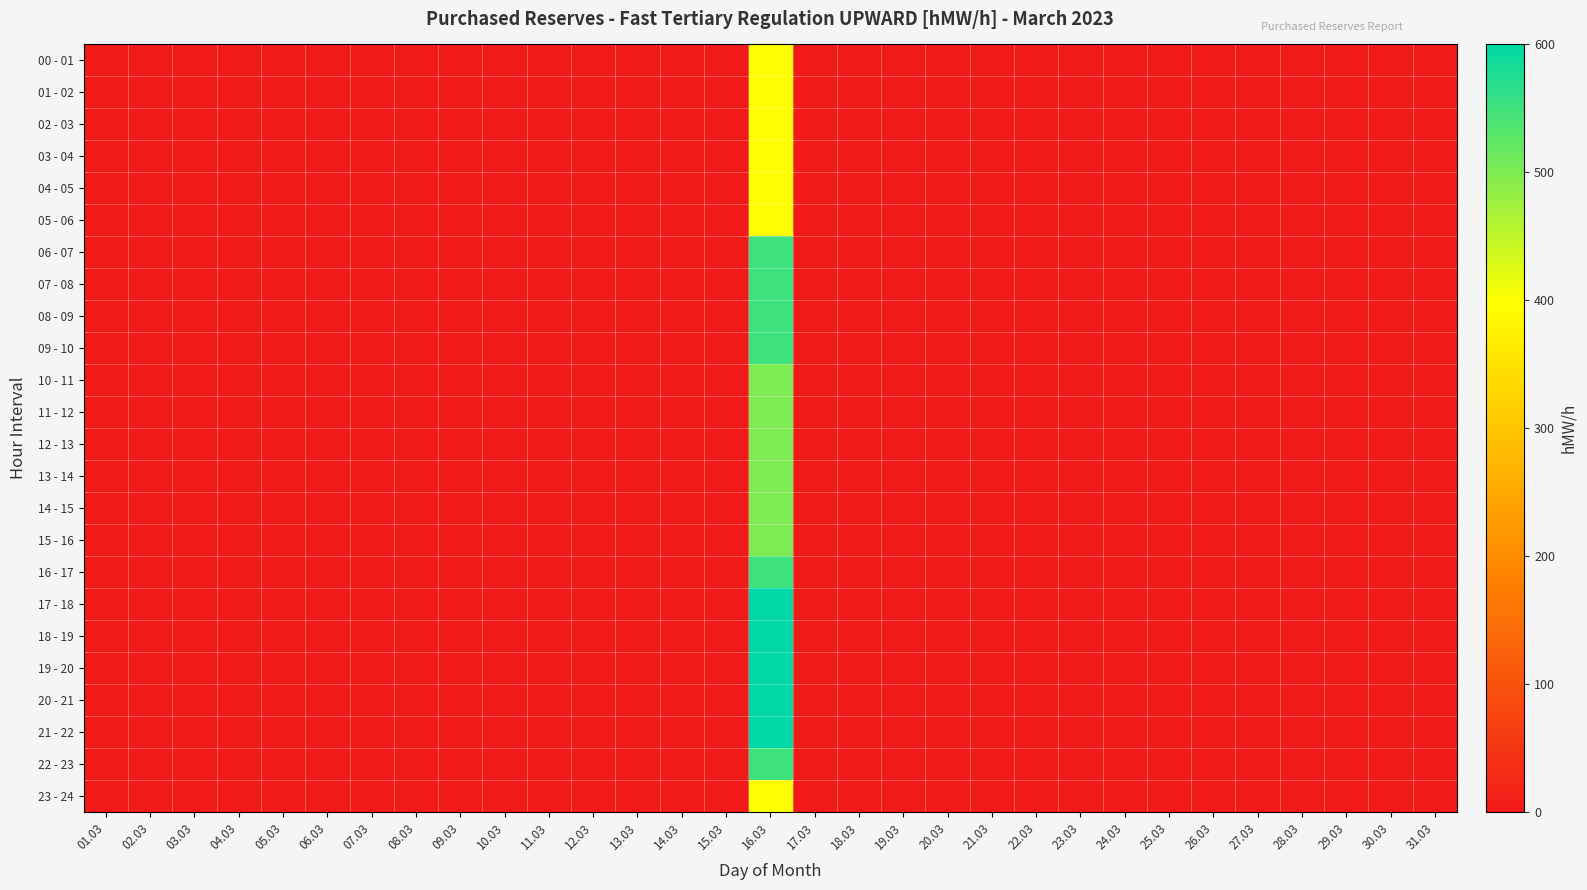

Reading left to right, list all the values displayed in this chart.

00 - 01: 01.03=0	02.03=0	03.03=0	04.03=0	05.03=0	06.03=0	07.03=0	08.03=0	09.03=0	10.03=0	11.03=0	12.03=0	13.03=0	14.03=0	15.03=0	16.03=400	17.03=0	18.03=0	19.03=0	20.03=0	21.03=0	22.03=0	23.03=0	24.03=0	25.03=0	26.03=0	27.03=0	28.03=0	29.03=0	30.03=0	31.03=0
01 - 02: 01.03=0	02.03=0	03.03=0	04.03=0	05.03=0	06.03=0	07.03=0	08.03=0	09.03=0	10.03=0	11.03=0	12.03=0	13.03=0	14.03=0	15.03=0	16.03=400	17.03=0	18.03=0	19.03=0	20.03=0	21.03=0	22.03=0	23.03=0	24.03=0	25.03=0	26.03=0	27.03=0	28.03=0	29.03=0	30.03=0	31.03=0
02 - 03: 01.03=0	02.03=0	03.03=0	04.03=0	05.03=0	06.03=0	07.03=0	08.03=0	09.03=0	10.03=0	11.03=0	12.03=0	13.03=0	14.03=0	15.03=0	16.03=400	17.03=0	18.03=0	19.03=0	20.03=0	21.03=0	22.03=0	23.03=0	24.03=0	25.03=0	26.03=0	27.03=0	28.03=0	29.03=0	30.03=0	31.03=0
03 - 04: 01.03=0	02.03=0	03.03=0	04.03=0	05.03=0	06.03=0	07.03=0	08.03=0	09.03=0	10.03=0	11.03=0	12.03=0	13.03=0	14.03=0	15.03=0	16.03=400	17.03=0	18.03=0	19.03=0	20.03=0	21.03=0	22.03=0	23.03=0	24.03=0	25.03=0	26.03=0	27.03=0	28.03=0	29.03=0	30.03=0	31.03=0
04 - 05: 01.03=0	02.03=0	03.03=0	04.03=0	05.03=0	06.03=0	07.03=0	08.03=0	09.03=0	10.03=0	11.03=0	12.03=0	13.03=0	14.03=0	15.03=0	16.03=400	17.03=0	18.03=0	19.03=0	20.03=0	21.03=0	22.03=0	23.03=0	24.03=0	25.03=0	26.03=0	27.03=0	28.03=0	29.03=0	30.03=0	31.03=0
05 - 06: 01.03=0	02.03=0	03.03=0	04.03=0	05.03=0	06.03=0	07.03=0	08.03=0	09.03=0	10.03=0	11.03=0	12.03=0	13.03=0	14.03=0	15.03=0	16.03=400	17.03=0	18.03=0	19.03=0	20.03=0	21.03=0	22.03=0	23.03=0	24.03=0	25.03=0	26.03=0	27.03=0	28.03=0	29.03=0	30.03=0	31.03=0
06 - 07: 01.03=0	02.03=0	03.03=0	04.03=0	05.03=0	06.03=0	07.03=0	08.03=0	09.03=0	10.03=0	11.03=0	12.03=0	13.03=0	14.03=0	15.03=0	16.03=550	17.03=0	18.03=0	19.03=0	20.03=0	21.03=0	22.03=0	23.03=0	24.03=0	25.03=0	26.03=0	27.03=0	28.03=0	29.03=0	30.03=0	31.03=0
07 - 08: 01.03=0	02.03=0	03.03=0	04.03=0	05.03=0	06.03=0	07.03=0	08.03=0	09.03=0	10.03=0	11.03=0	12.03=0	13.03=0	14.03=0	15.03=0	16.03=550	17.03=0	18.03=0	19.03=0	20.03=0	21.03=0	22.03=0	23.03=0	24.03=0	25.03=0	26.03=0	27.03=0	28.03=0	29.03=0	30.03=0	31.03=0
08 - 09: 01.03=0	02.03=0	03.03=0	04.03=0	05.03=0	06.03=0	07.03=0	08.03=0	09.03=0	10.03=0	11.03=0	12.03=0	13.03=0	14.03=0	15.03=0	16.03=550	17.03=0	18.03=0	19.03=0	20.03=0	21.03=0	22.03=0	23.03=0	24.03=0	25.03=0	26.03=0	27.03=0	28.03=0	29.03=0	30.03=0	31.03=0
09 - 10: 01.03=0	02.03=0	03.03=0	04.03=0	05.03=0	06.03=0	07.03=0	08.03=0	09.03=0	10.03=0	11.03=0	12.03=0	13.03=0	14.03=0	15.03=0	16.03=550	17.03=0	18.03=0	19.03=0	20.03=0	21.03=0	22.03=0	23.03=0	24.03=0	25.03=0	26.03=0	27.03=0	28.03=0	29.03=0	30.03=0	31.03=0
10 - 11: 01.03=0	02.03=0	03.03=0	04.03=0	05.03=0	06.03=0	07.03=0	08.03=0	09.03=0	10.03=0	11.03=0	12.03=0	13.03=0	14.03=0	15.03=0	16.03=500	17.03=0	18.03=0	19.03=0	20.03=0	21.03=0	22.03=0	23.03=0	24.03=0	25.03=0	26.03=0	27.03=0	28.03=0	29.03=0	30.03=0	31.03=0
11 - 12: 01.03=0	02.03=0	03.03=0	04.03=0	05.03=0	06.03=0	07.03=0	08.03=0	09.03=0	10.03=0	11.03=0	12.03=0	13.03=0	14.03=0	15.03=0	16.03=500	17.03=0	18.03=0	19.03=0	20.03=0	21.03=0	22.03=0	23.03=0	24.03=0	25.03=0	26.03=0	27.03=0	28.03=0	29.03=0	30.03=0	31.03=0
12 - 13: 01.03=0	02.03=0	03.03=0	04.03=0	05.03=0	06.03=0	07.03=0	08.03=0	09.03=0	10.03=0	11.03=0	12.03=0	13.03=0	14.03=0	15.03=0	16.03=500	17.03=0	18.03=0	19.03=0	20.03=0	21.03=0	22.03=0	23.03=0	24.03=0	25.03=0	26.03=0	27.03=0	28.03=0	29.03=0	30.03=0	31.03=0
13 - 14: 01.03=0	02.03=0	03.03=0	04.03=0	05.03=0	06.03=0	07.03=0	08.03=0	09.03=0	10.03=0	11.03=0	12.03=0	13.03=0	14.03=0	15.03=0	16.03=500	17.03=0	18.03=0	19.03=0	20.03=0	21.03=0	22.03=0	23.03=0	24.03=0	25.03=0	26.03=0	27.03=0	28.03=0	29.03=0	30.03=0	31.03=0
14 - 15: 01.03=0	02.03=0	03.03=0	04.03=0	05.03=0	06.03=0	07.03=0	08.03=0	09.03=0	10.03=0	11.03=0	12.03=0	13.03=0	14.03=0	15.03=0	16.03=500	17.03=0	18.03=0	19.03=0	20.03=0	21.03=0	22.03=0	23.03=0	24.03=0	25.03=0	26.03=0	27.03=0	28.03=0	29.03=0	30.03=0	31.03=0
15 - 16: 01.03=0	02.03=0	03.03=0	04.03=0	05.03=0	06.03=0	07.03=0	08.03=0	09.03=0	10.03=0	11.03=0	12.03=0	13.03=0	14.03=0	15.03=0	16.03=500	17.03=0	18.03=0	19.03=0	20.03=0	21.03=0	22.03=0	23.03=0	24.03=0	25.03=0	26.03=0	27.03=0	28.03=0	29.03=0	30.03=0	31.03=0
16 - 17: 01.03=0	02.03=0	03.03=0	04.03=0	05.03=0	06.03=0	07.03=0	08.03=0	09.03=0	10.03=0	11.03=0	12.03=0	13.03=0	14.03=0	15.03=0	16.03=550	17.03=0	18.03=0	19.03=0	20.03=0	21.03=0	22.03=0	23.03=0	24.03=0	25.03=0	26.03=0	27.03=0	28.03=0	29.03=0	30.03=0	31.03=0
17 - 18: 01.03=0	02.03=0	03.03=0	04.03=0	05.03=0	06.03=0	07.03=0	08.03=0	09.03=0	10.03=0	11.03=0	12.03=0	13.03=0	14.03=0	15.03=0	16.03=600	17.03=0	18.03=0	19.03=0	20.03=0	21.03=0	22.03=0	23.03=0	24.03=0	25.03=0	26.03=0	27.03=0	28.03=0	29.03=0	30.03=0	31.03=0
18 - 19: 01.03=0	02.03=0	03.03=0	04.03=0	05.03=0	06.03=0	07.03=0	08.03=0	09.03=0	10.03=0	11.03=0	12.03=0	13.03=0	14.03=0	15.03=0	16.03=600	17.03=0	18.03=0	19.03=0	20.03=0	21.03=0	22.03=0	23.03=0	24.03=0	25.03=0	26.03=0	27.03=0	28.03=0	29.03=0	30.03=0	31.03=0
19 - 20: 01.03=0	02.03=0	03.03=0	04.03=0	05.03=0	06.03=0	07.03=0	08.03=0	09.03=0	10.03=0	11.03=0	12.03=0	13.03=0	14.03=0	15.03=0	16.03=600	17.03=0	18.03=0	19.03=0	20.03=0	21.03=0	22.03=0	23.03=0	24.03=0	25.03=0	26.03=0	27.03=0	28.03=0	29.03=0	30.03=0	31.03=0
20 - 21: 01.03=0	02.03=0	03.03=0	04.03=0	05.03=0	06.03=0	07.03=0	08.03=0	09.03=0	10.03=0	11.03=0	12.03=0	13.03=0	14.03=0	15.03=0	16.03=600	17.03=0	18.03=0	19.03=0	20.03=0	21.03=0	22.03=0	23.03=0	24.03=0	25.03=0	26.03=0	27.03=0	28.03=0	29.03=0	30.03=0	31.03=0
21 - 22: 01.03=0	02.03=0	03.03=0	04.03=0	05.03=0	06.03=0	07.03=0	08.03=0	09.03=0	10.03=0	11.03=0	12.03=0	13.03=0	14.03=0	15.03=0	16.03=600	17.03=0	18.03=0	19.03=0	20.03=0	21.03=0	22.03=0	23.03=0	24.03=0	25.03=0	26.03=0	27.03=0	28.03=0	29.03=0	30.03=0	31.03=0
22 - 23: 01.03=0	02.03=0	03.03=0	04.03=0	05.03=0	06.03=0	07.03=0	08.03=0	09.03=0	10.03=0	11.03=0	12.03=0	13.03=0	14.03=0	15.03=0	16.03=550	17.03=0	18.03=0	19.03=0	20.03=0	21.03=0	22.03=0	23.03=0	24.03=0	25.03=0	26.03=0	27.03=0	28.03=0	29.03=0	30.03=0	31.03=0
23 - 24: 01.03=0	02.03=0	03.03=0	04.03=0	05.03=0	06.03=0	07.03=0	08.03=0	09.03=0	10.03=0	11.03=0	12.03=0	13.03=0	14.03=0	15.03=0	16.03=400	17.03=0	18.03=0	19.03=0	20.03=0	21.03=0	22.03=0	23.03=0	24.03=0	25.03=0	26.03=0	27.03=0	28.03=0	29.03=0	30.03=0	31.03=0